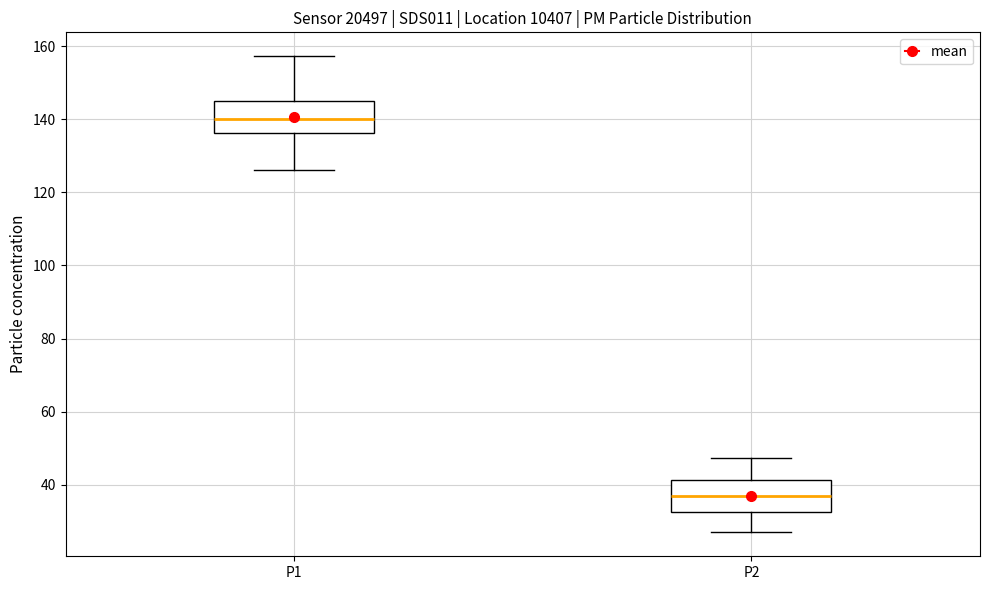

Which box's median line is the lowest?

P2